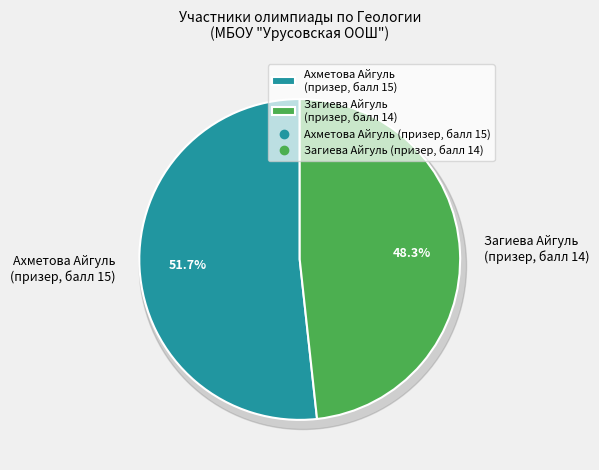

Rank the categories by value from lowest to highest.

Загиева Айгуль
(призер, балл 14), Ахметова Айгуль
(призер, балл 15)